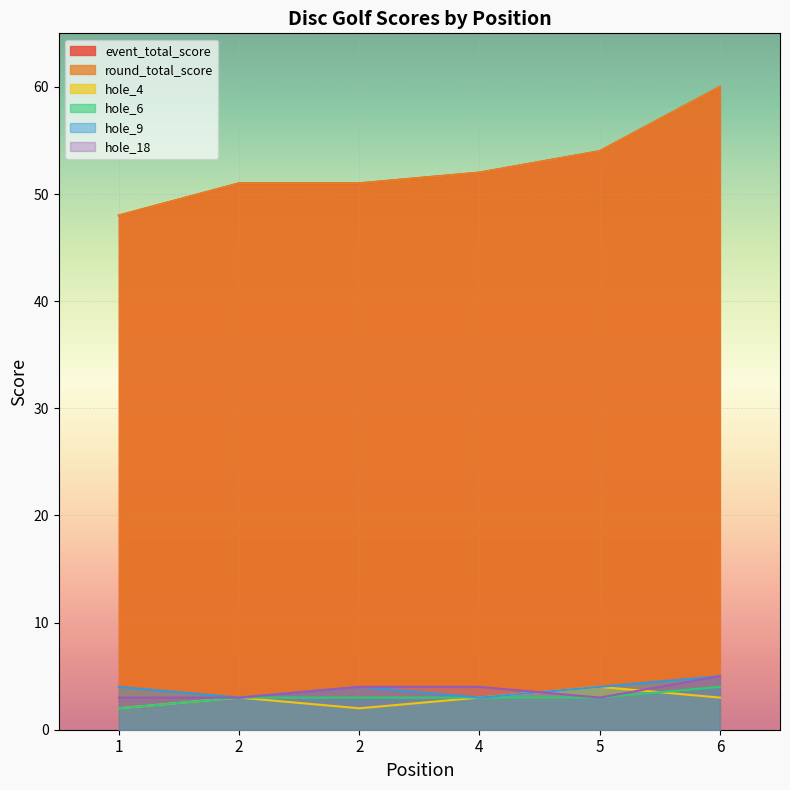

True or false: hole_9 has a value of 4 at 1.

True